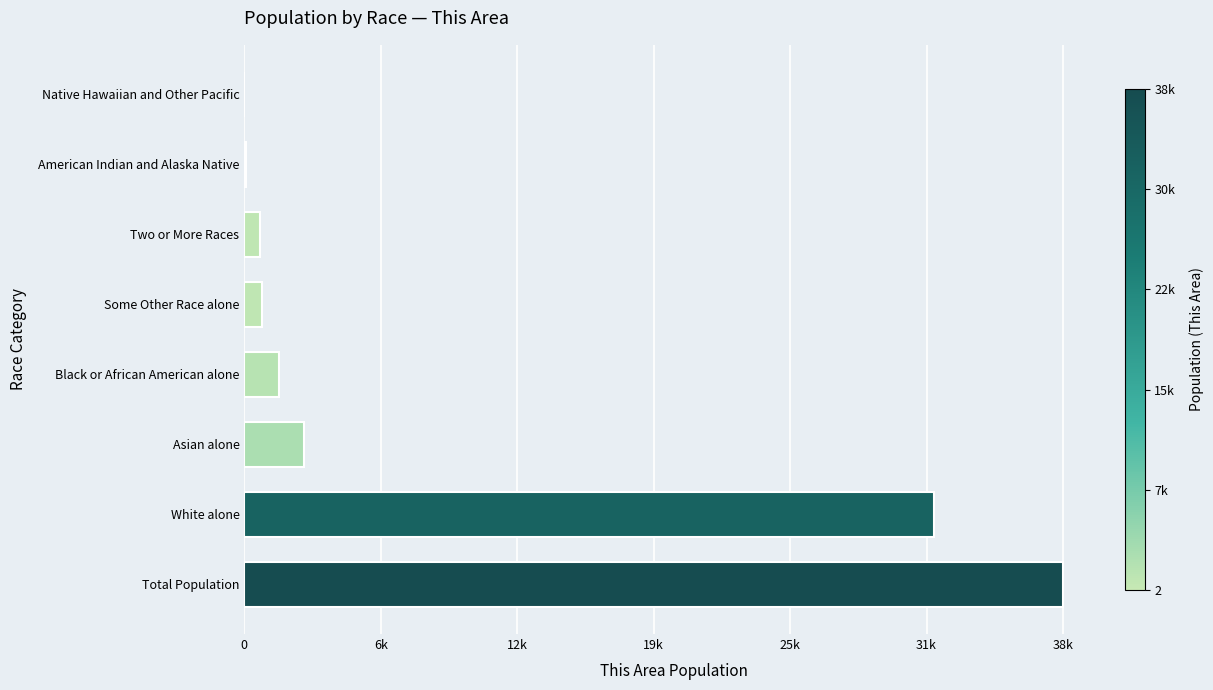

What is the minimum value shown in the chart?

2